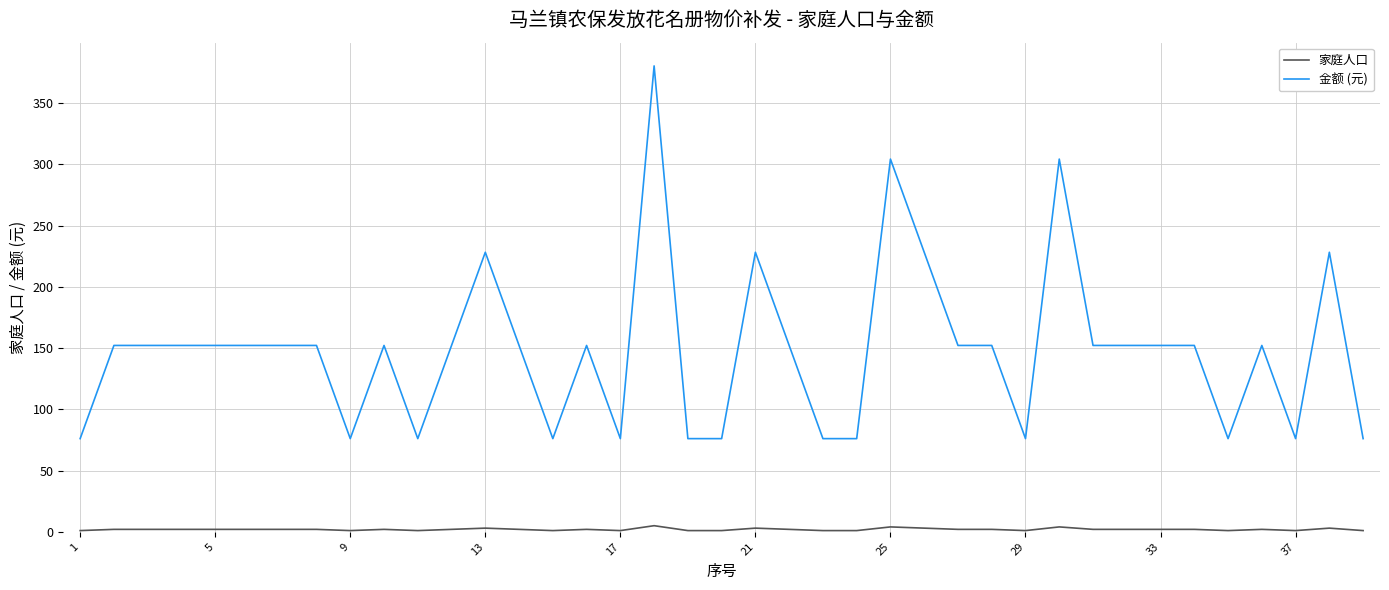

True or false: 家庭人口 and 金额 (元) intersect in this chart.

False